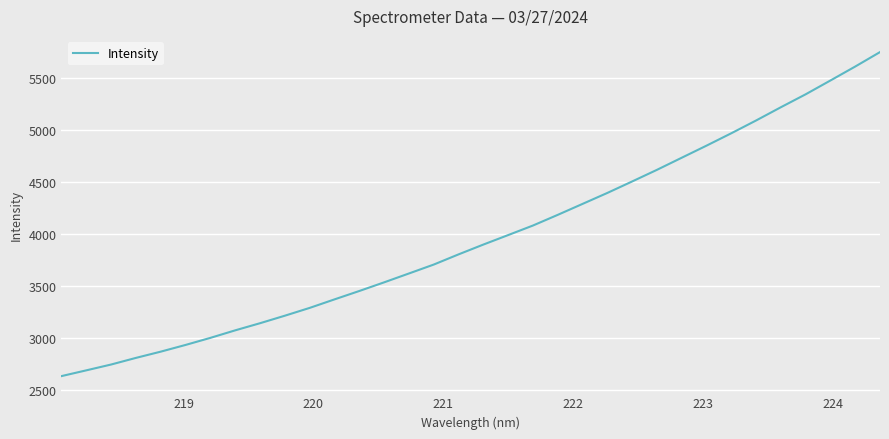

What is the difference between the maximum and minimum values?

3112.5